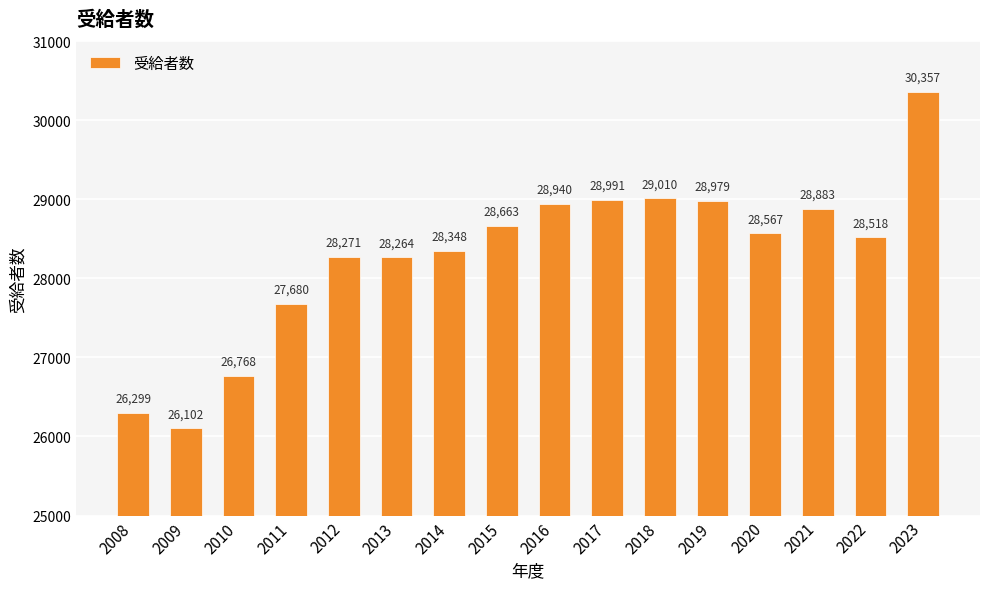

Where is the data nearest to the value 28229?

2013